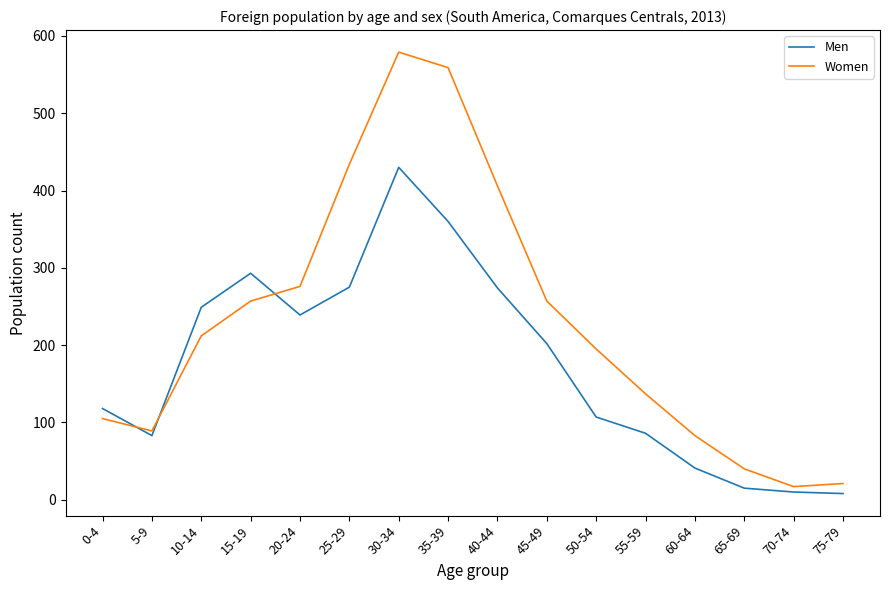

What is the sum of the Women values at 40-44 and 35-39?

965